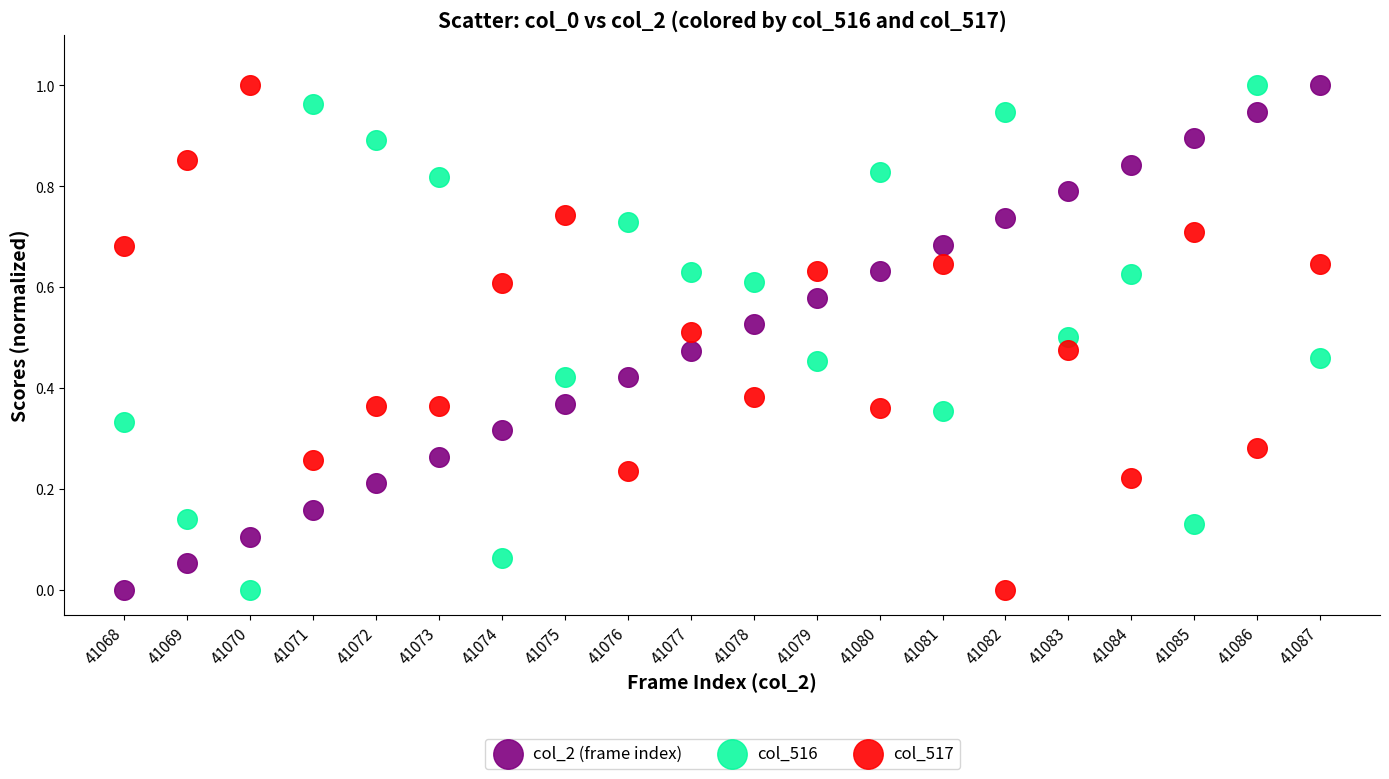

What are all the series names shown in the legend?

col_2 (frame index), col_516, col_517